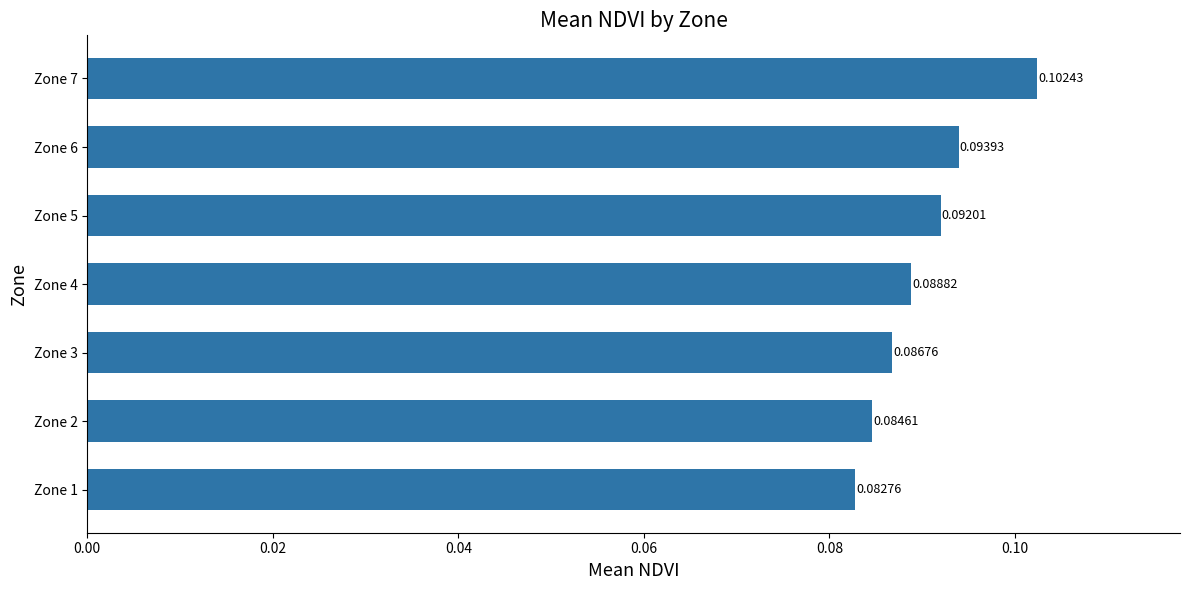

Which has a higher value, Zone 6 or Zone 1?

Zone 6